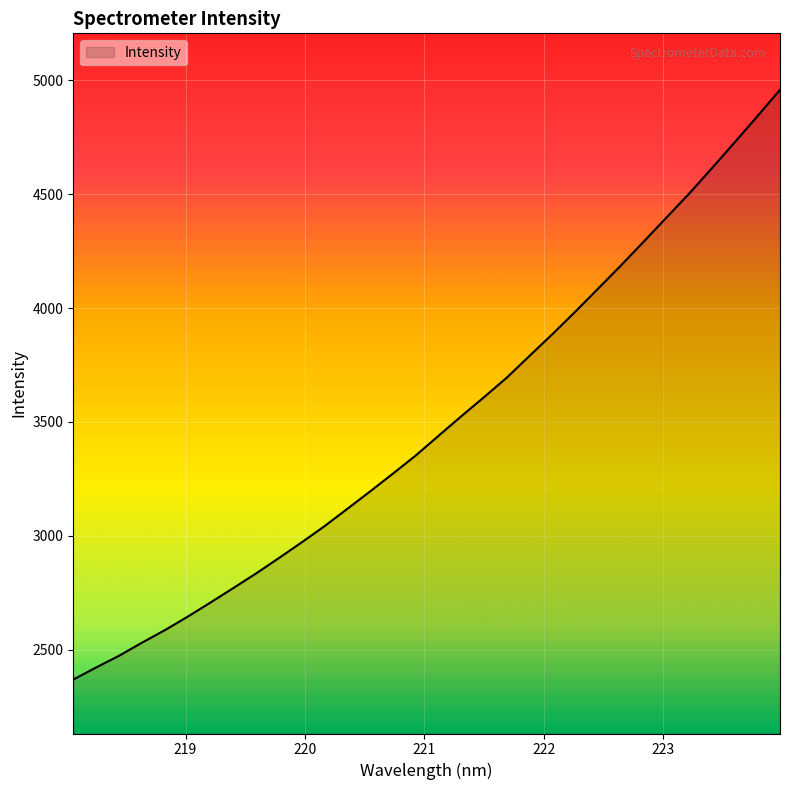

What is the difference between the maximum and minimum values?

2590.4